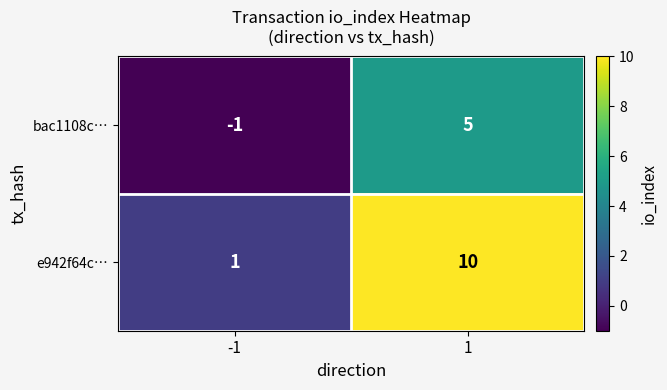

What is the greatest value displayed?

10